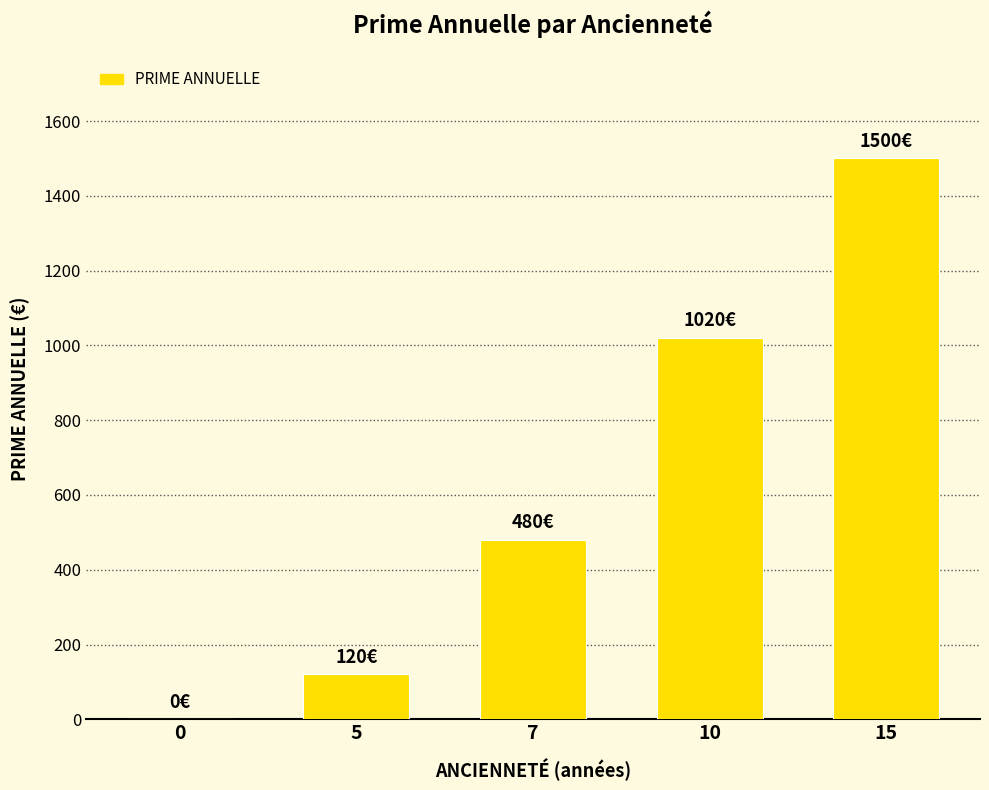

Reading left to right, list all the values displayed in this chart.

0=0	5=120	7=480	10=1020	15=1500